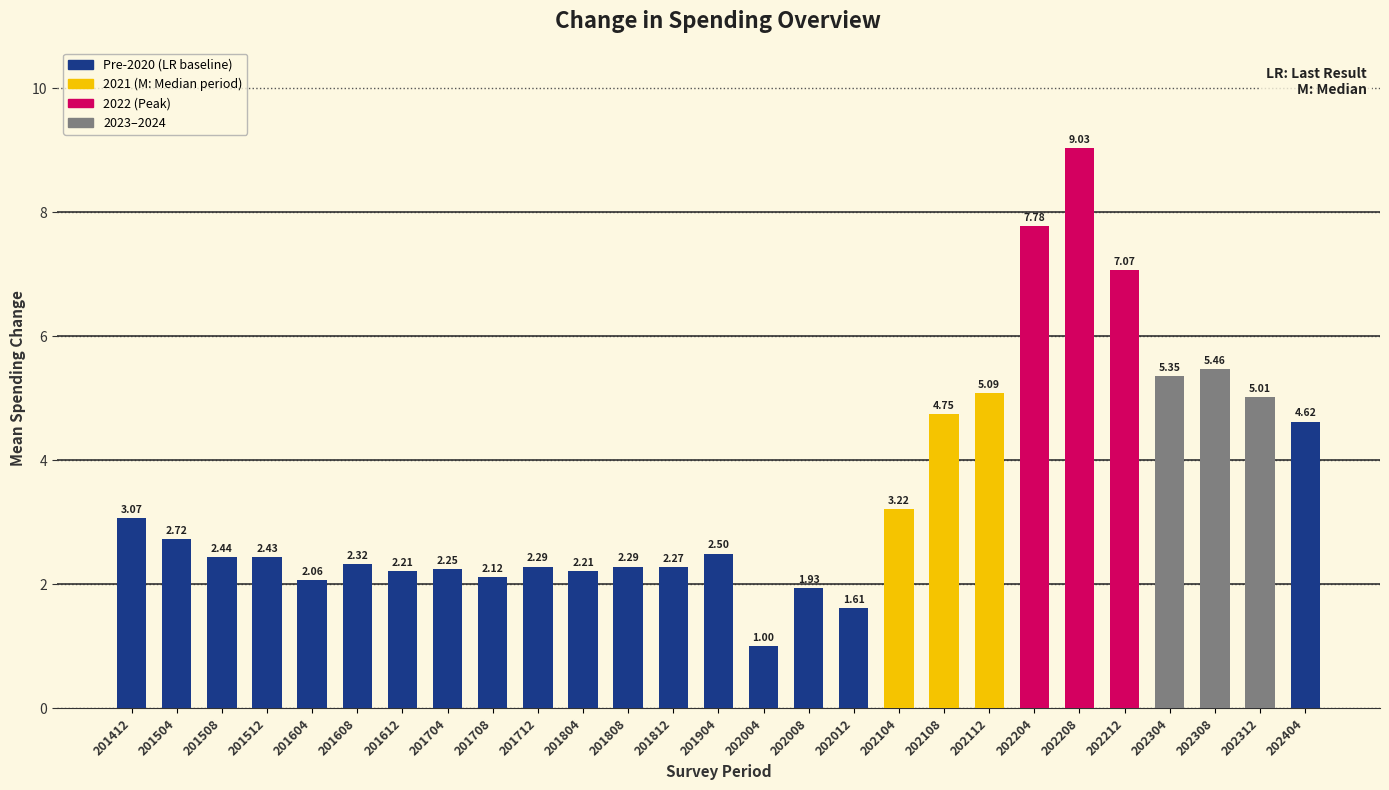

What is the value of the 26th bar from the left?

5.0